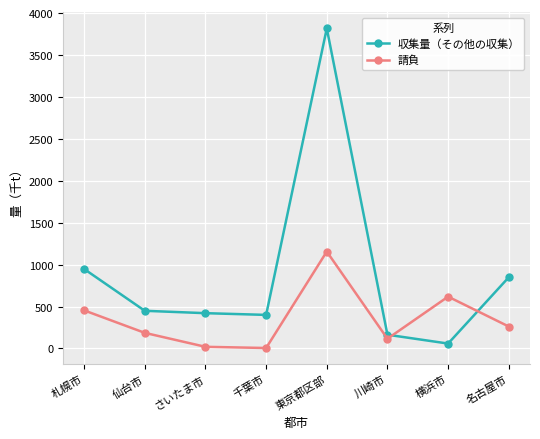

Which series has the widest spread of values?

収集量（その他の収集）